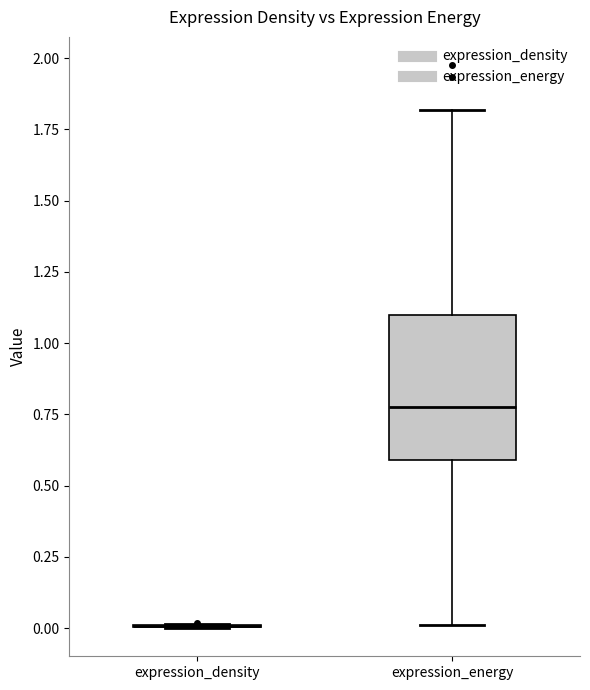

Which box is the tallest, from its lower edge to its upper edge?

expression_energy